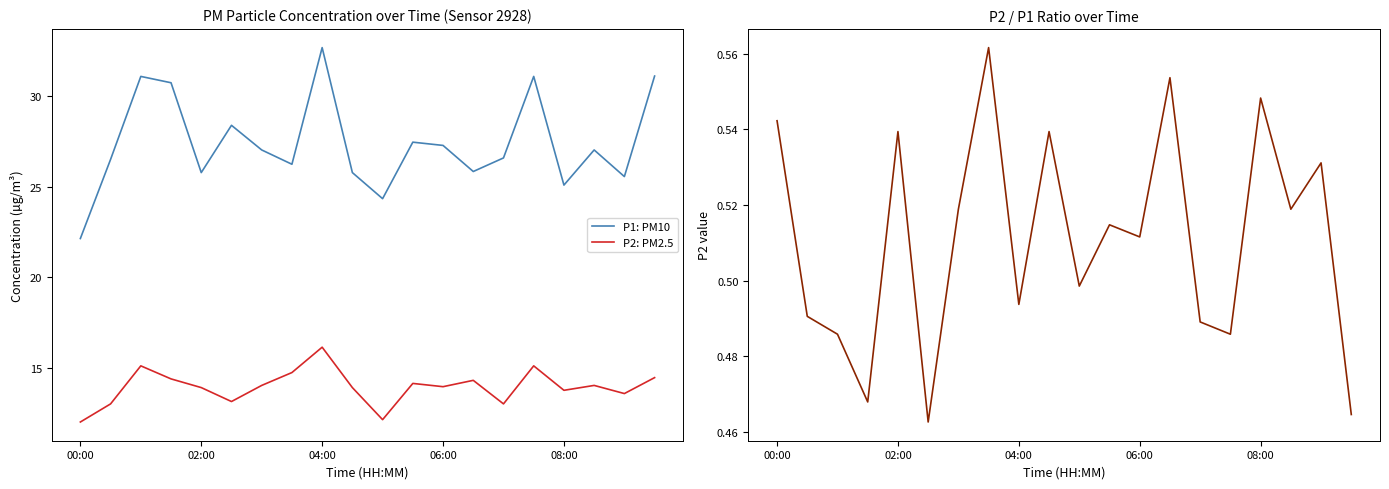

True or false: P2: PM2.5 and P2/P1 ratio cross at least once.

False